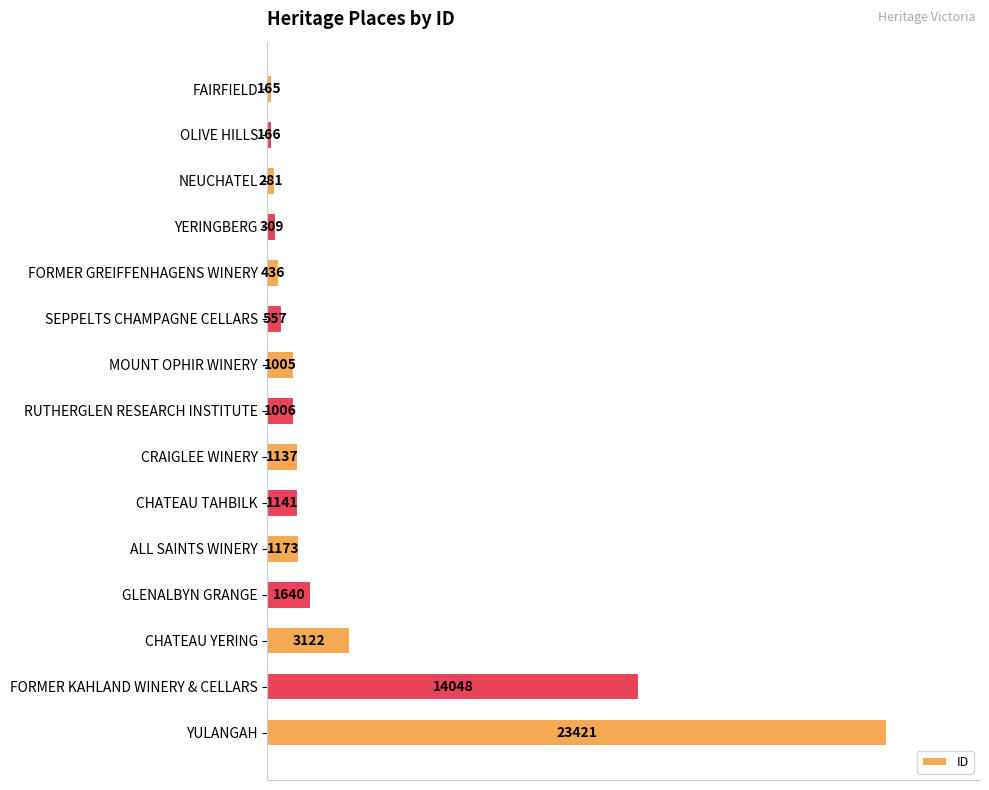

What is the label of the 7th bar from the top?

MOUNT OPHIR WINERY